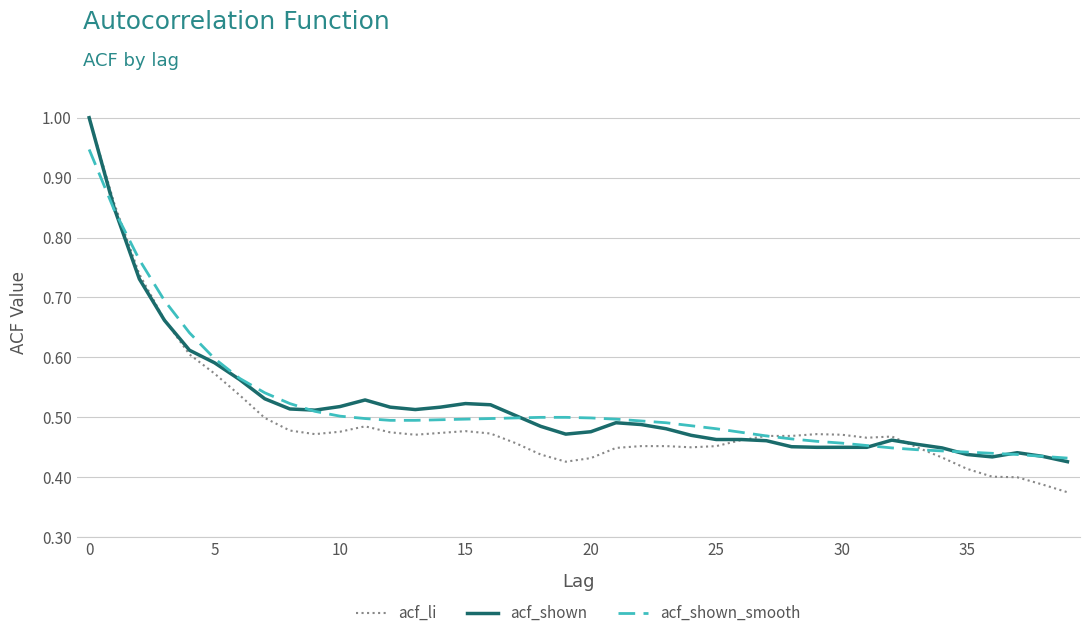

Which series has the widest spread of values?

acf_li